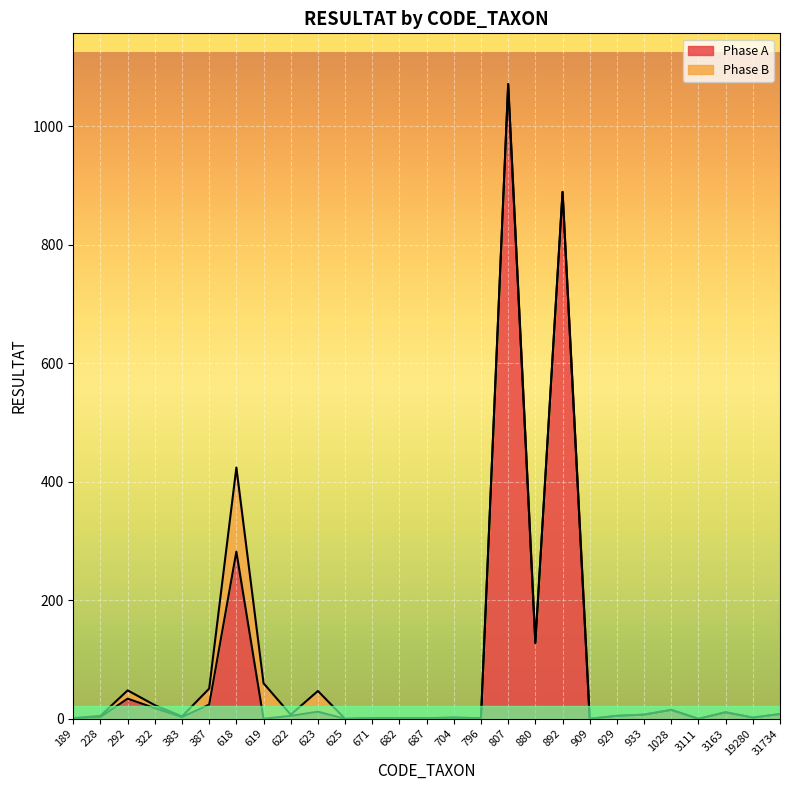

How many positive values are there?

23